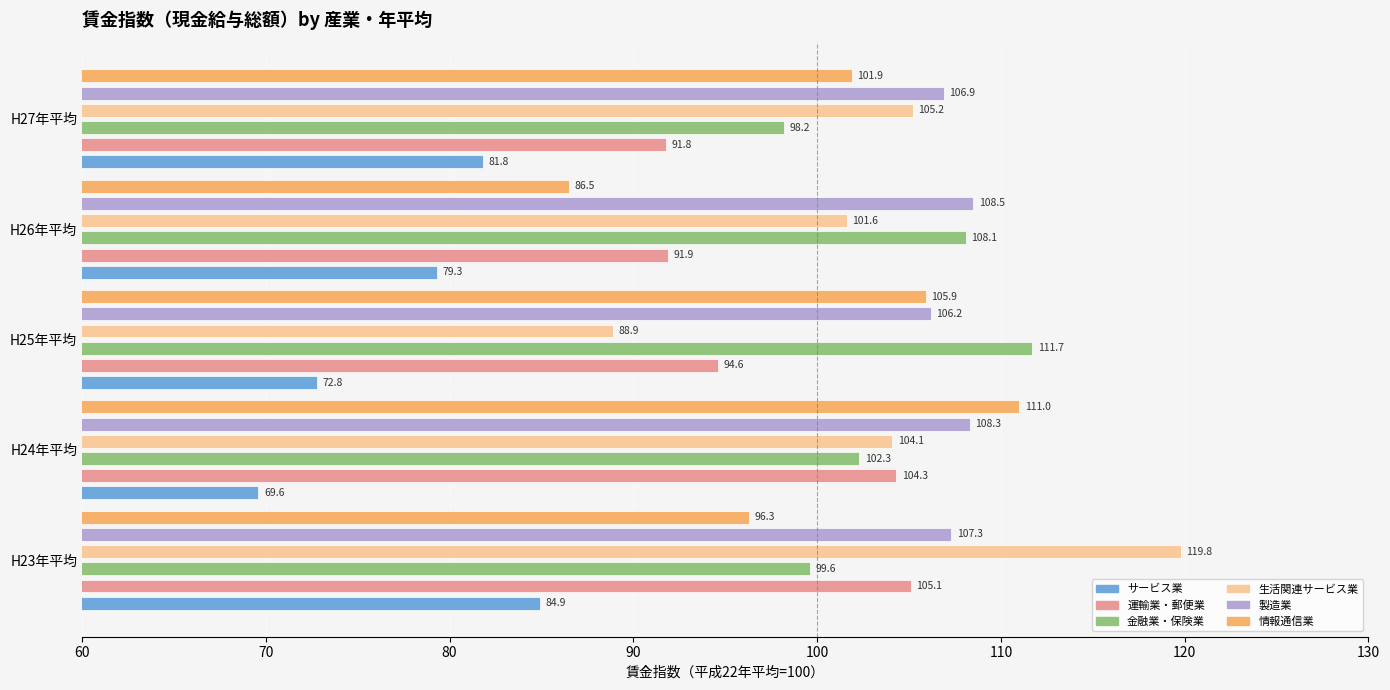

At how many categories does at least one series exceed 75?

5